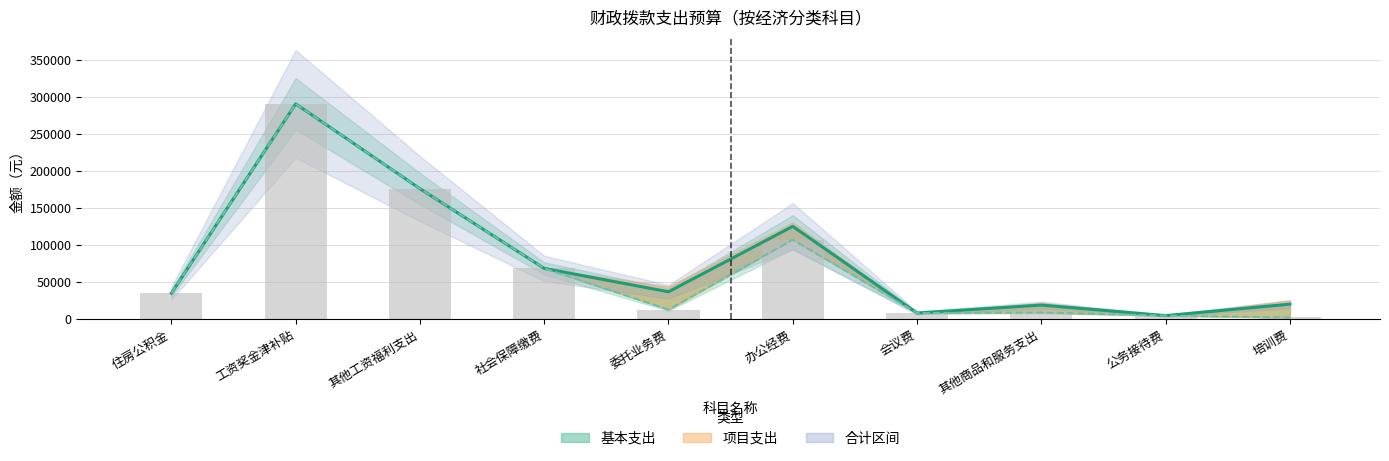

Which series changed the most between 住房公积金 and 其他工资福利支出?

合计